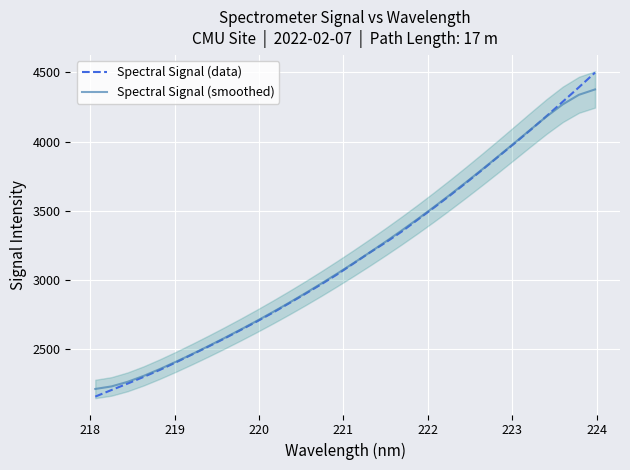

How many data points does each series have?

32